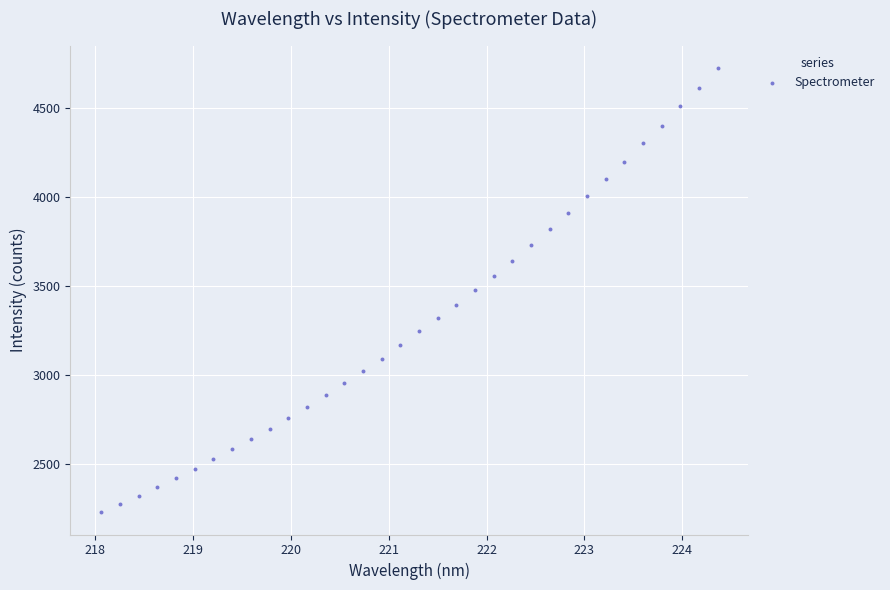

What is the range of X values (max minus min)?

6.3